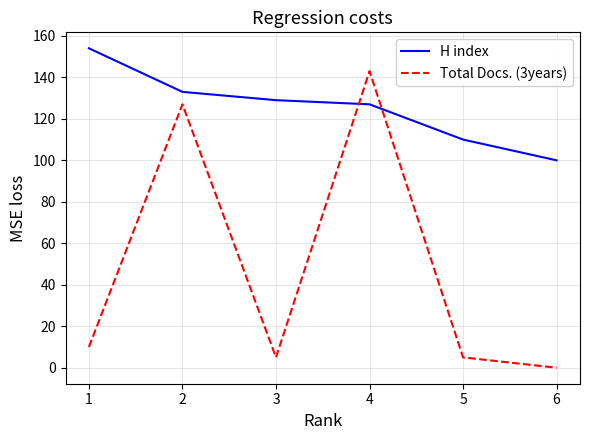

True or false: H index and Total Docs. (3years) cross at least once.

True